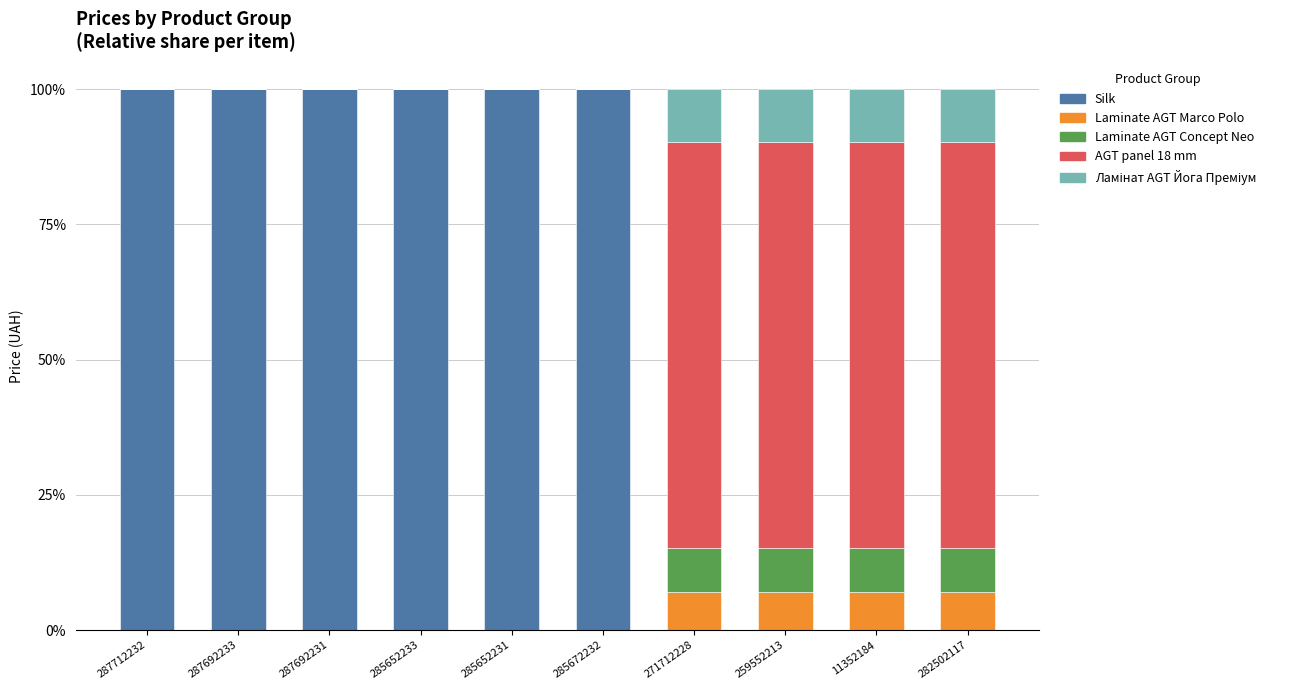

What is the maximum value for Silk?

100.0